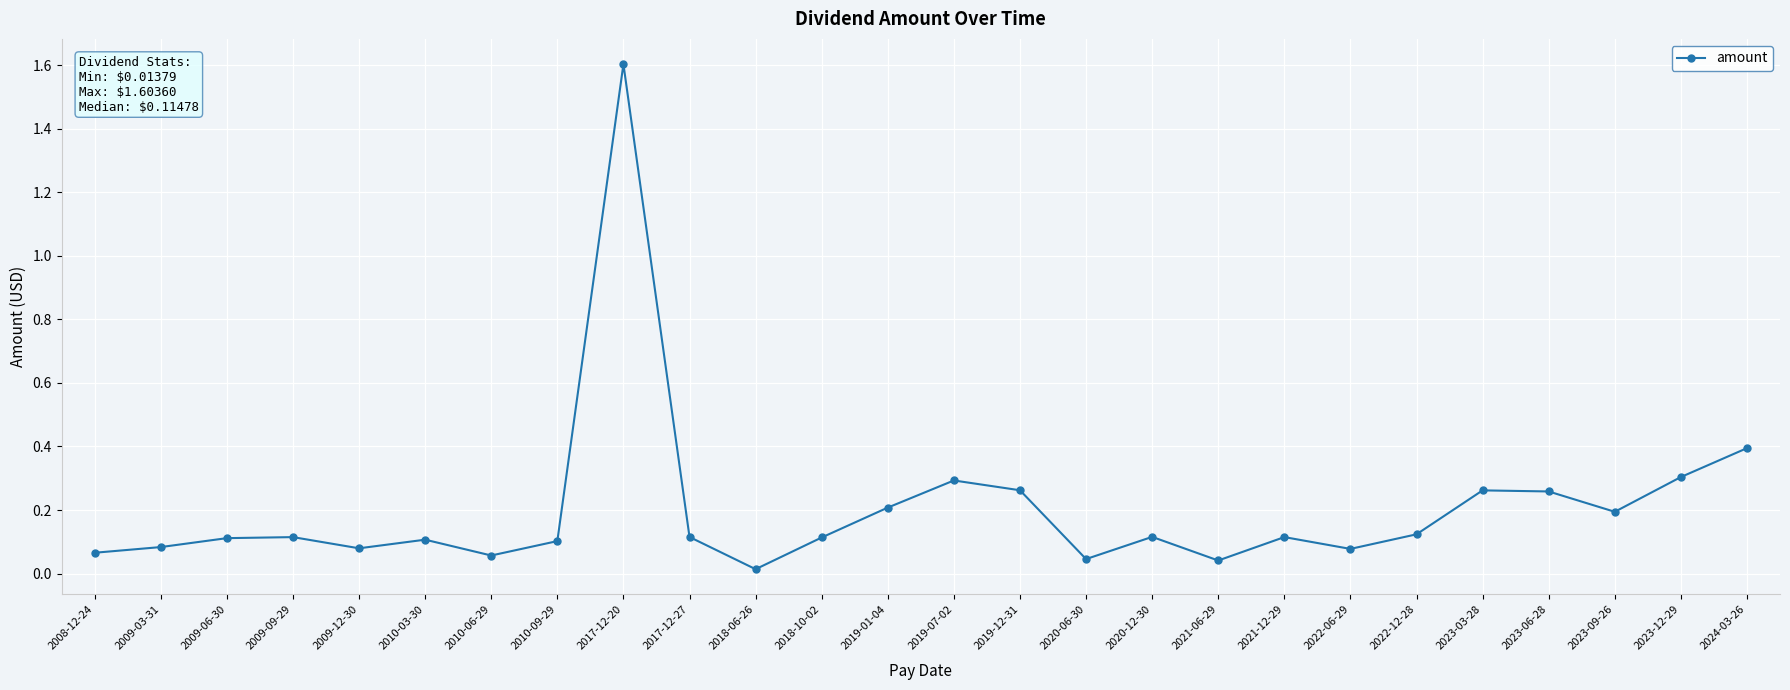

What position from the left is 2009-06-30?

3